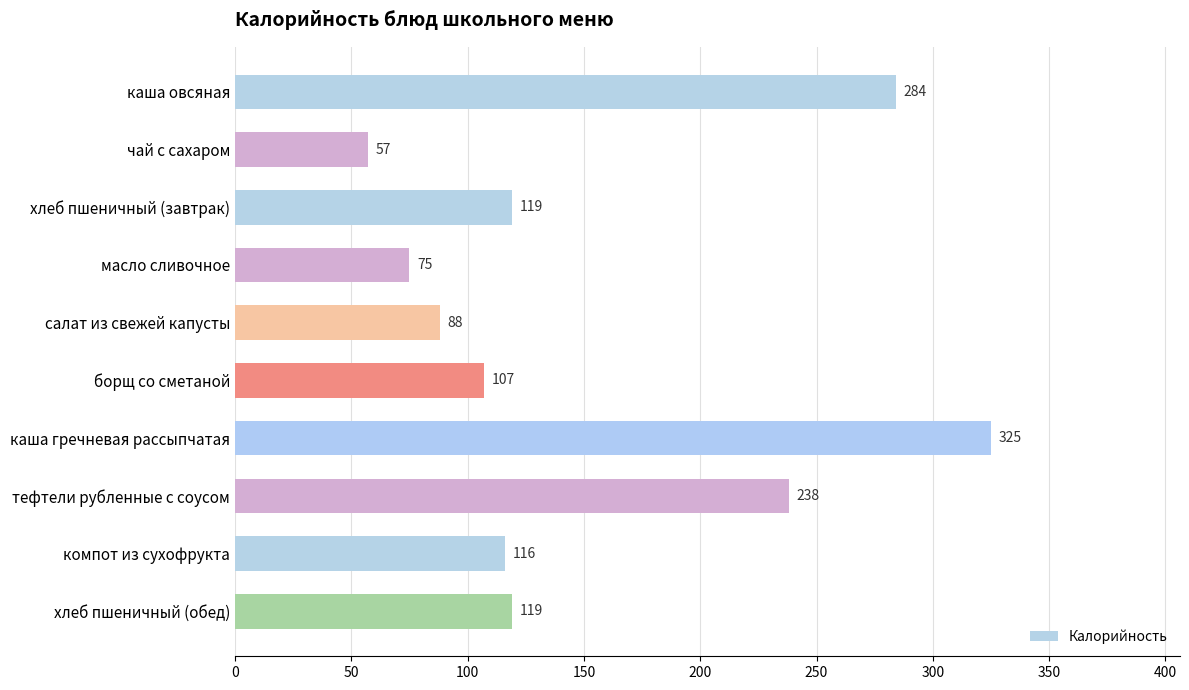

What is the difference between the maximum and minimum values?

268